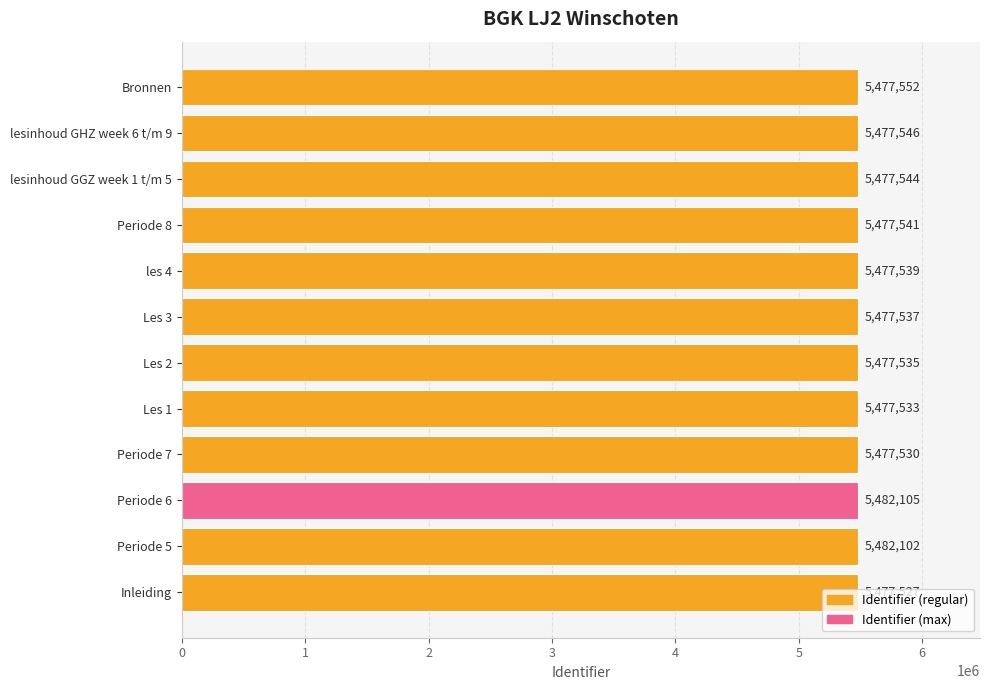

What is the sum of the values at Les 1 and Inleiding?

10955060